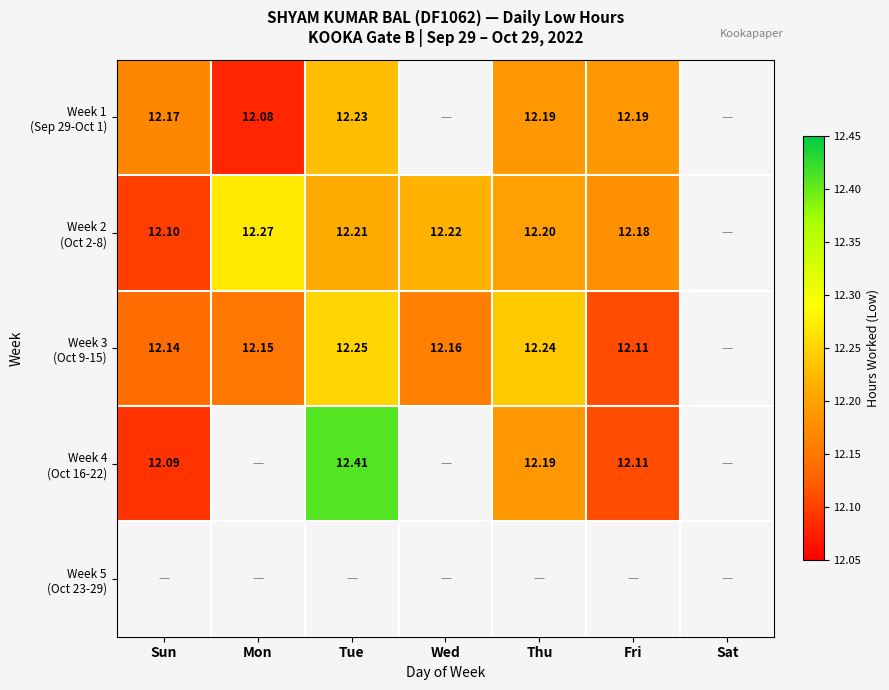

What is the sum of the Week 1 (Sep 29-Oct 1) values at Mon and Tue?

24.3